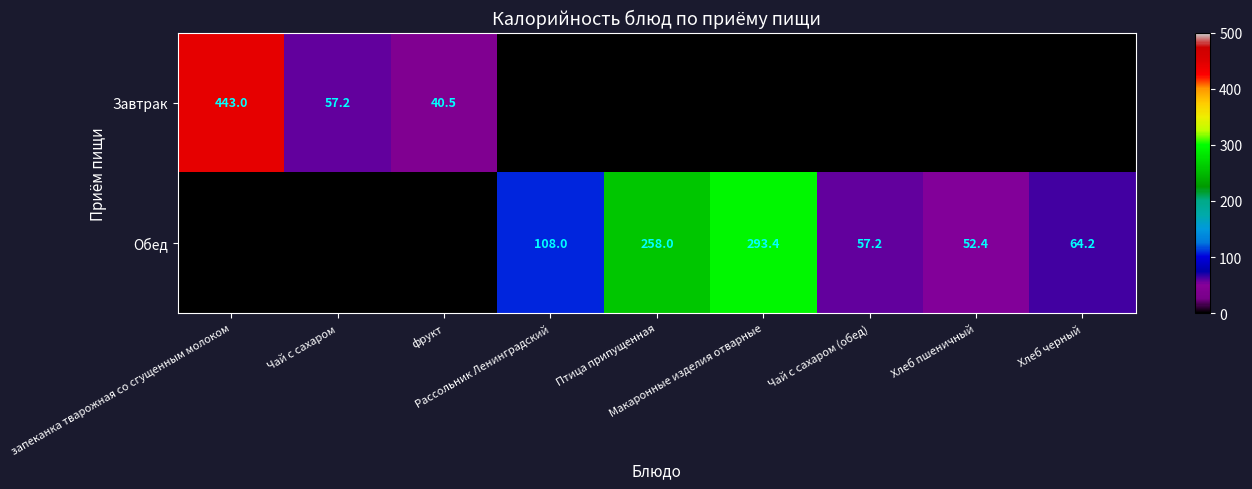

How many values in the Завтрак series exceed 0?

3